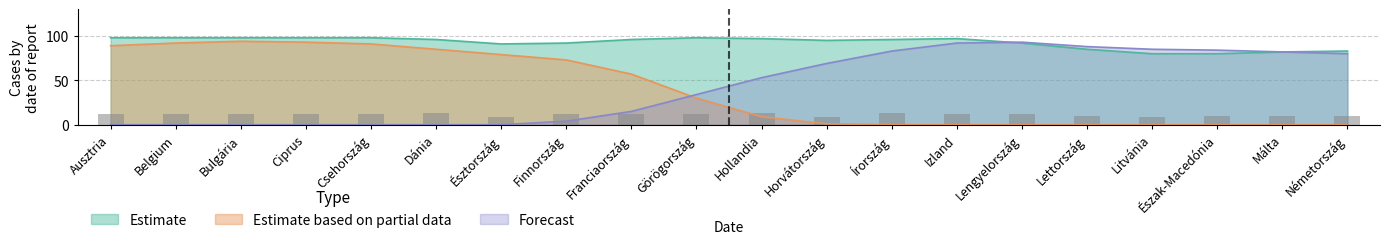

At which label is Estimate closest to 10?

Lettország